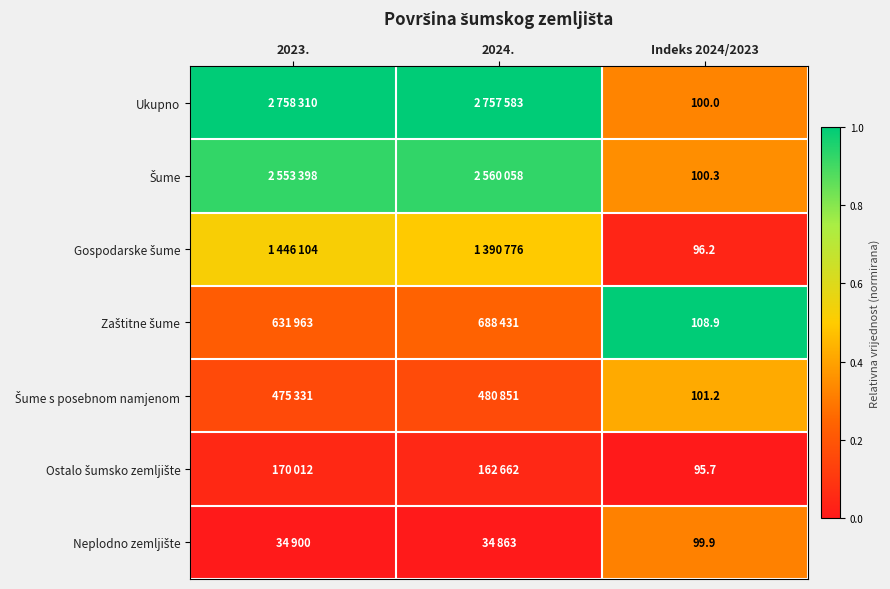

Is the value of Šume at 2023. greater than the value of Neplodno zemljište at 2023.?

Yes